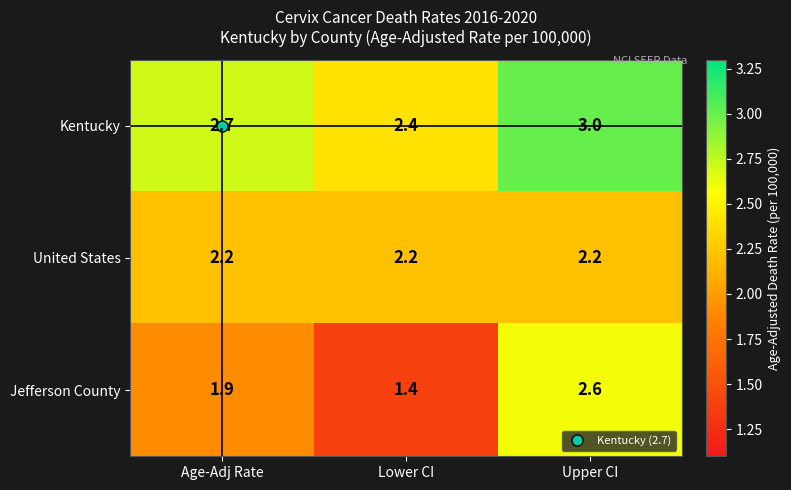

How many series are shown in this chart?

3